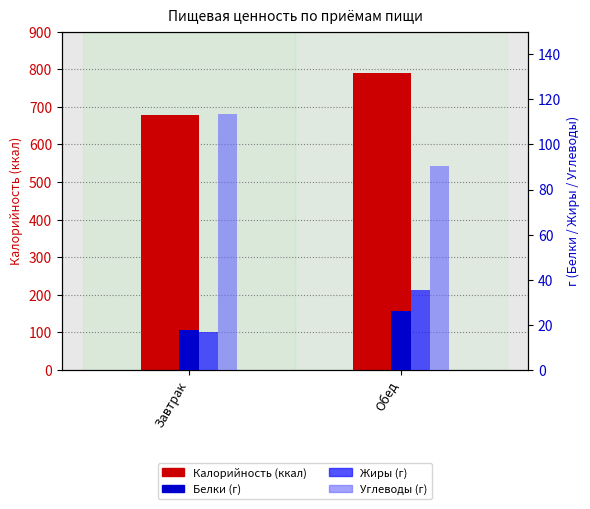

Where does the Жиры series first go above 35?

Обед